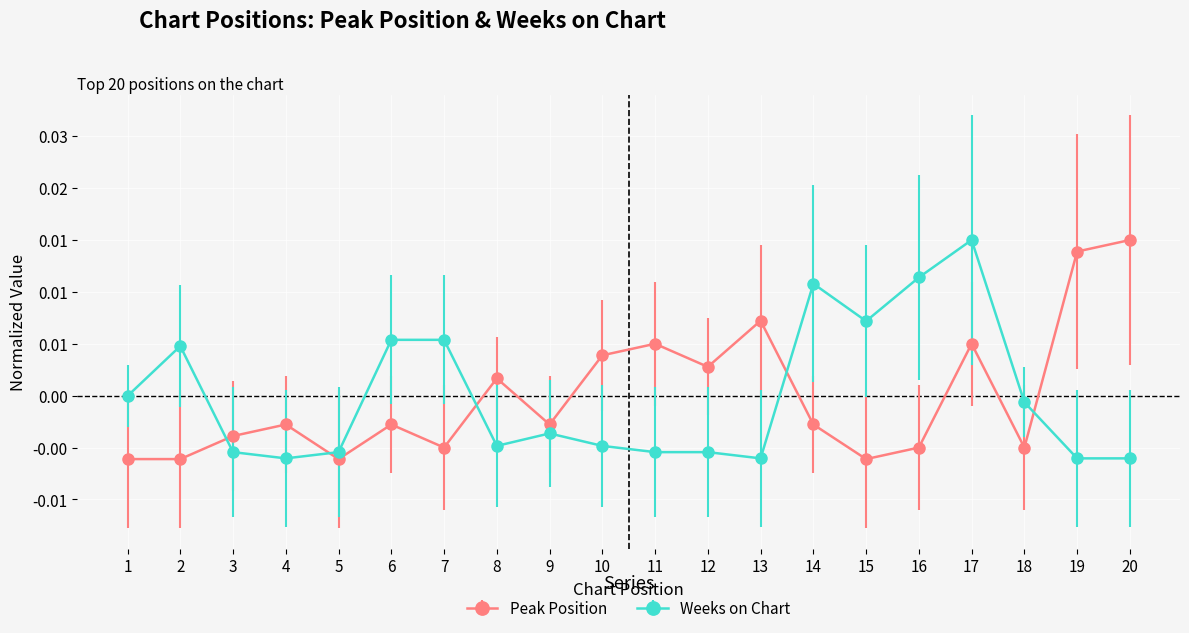

What are all the series names shown in the legend?

Peak Position, Weeks on Chart